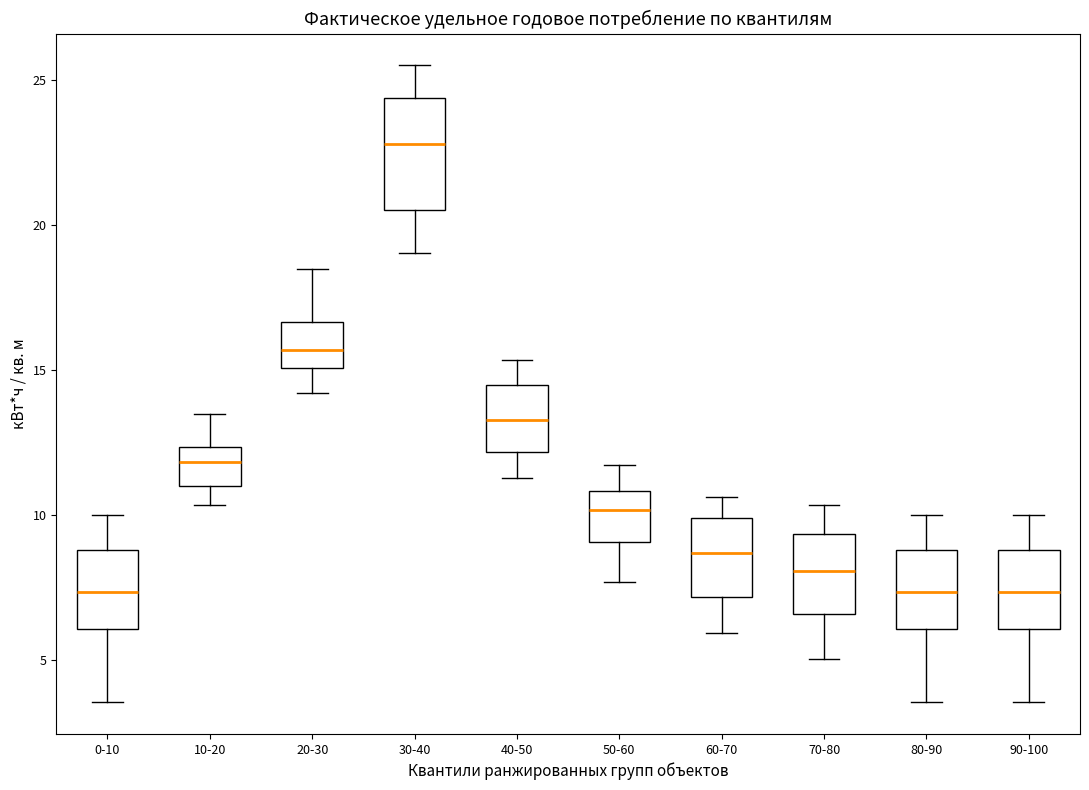

Reading left to right, transcribe this box plot: for each box, give where its median line is, the range the box spans, and where its two whiskers end, as read against the y-axis. The values are not printed on the chart, so give them approximately, as read against the axis.

0-10: median 7.5, box 6.0 to 9.0, whiskers 3.5 to 10.0
10-20: median 12.0, box 11.0 to 12.5, whiskers 10.5 to 13.5
20-30: median 15.5, box 15.0 to 16.5, whiskers 14.0 to 18.5
30-40: median 23.0, box 20.5 to 24.5, whiskers 19.0 to 25.5
40-50: median 13.5, box 12.0 to 14.5, whiskers 11.5 to 15.5
50-60: median 10.0, box 9.0 to 11.0, whiskers 7.5 to 11.5
60-70: median 8.5, box 7.0 to 10.0, whiskers 6.0 to 10.5
70-80: median 8.0, box 6.5 to 9.5, whiskers 5.0 to 10.5
80-90: median 7.5, box 6.0 to 9.0, whiskers 3.5 to 10.0
90-100: median 7.5, box 6.0 to 9.0, whiskers 3.5 to 10.0